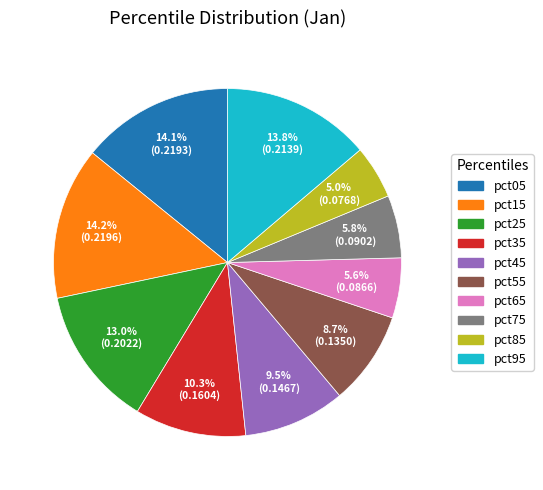

To the nearest percent, what is the average slice percentage?

10%